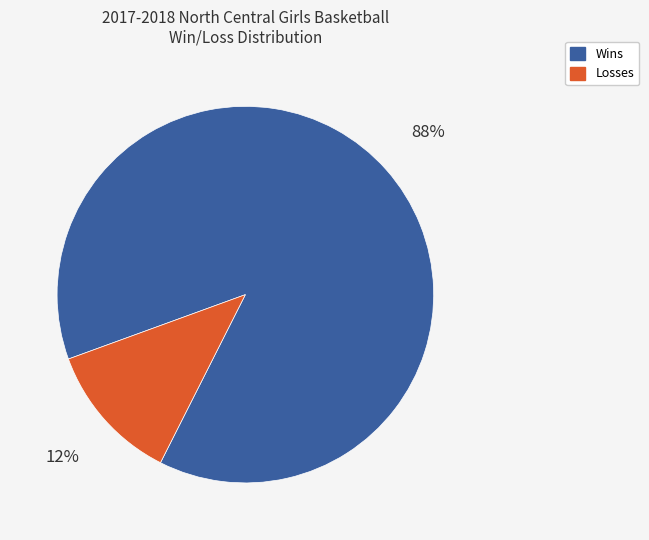

To the nearest percent, what is the difference between the Wins and Losses slice percentages?

76%